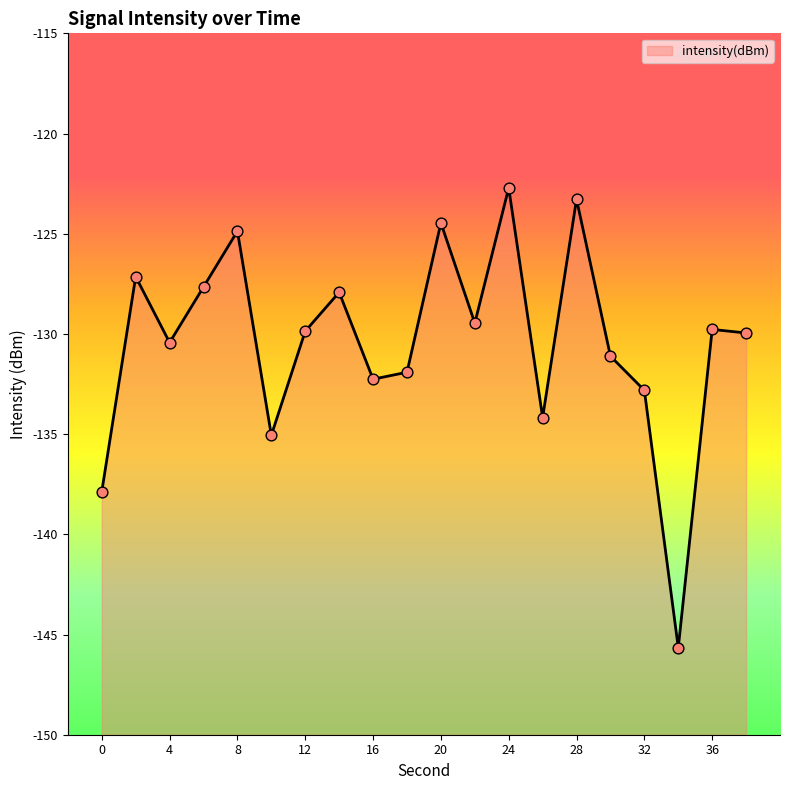

Between 26 and 34, which is larger?

26